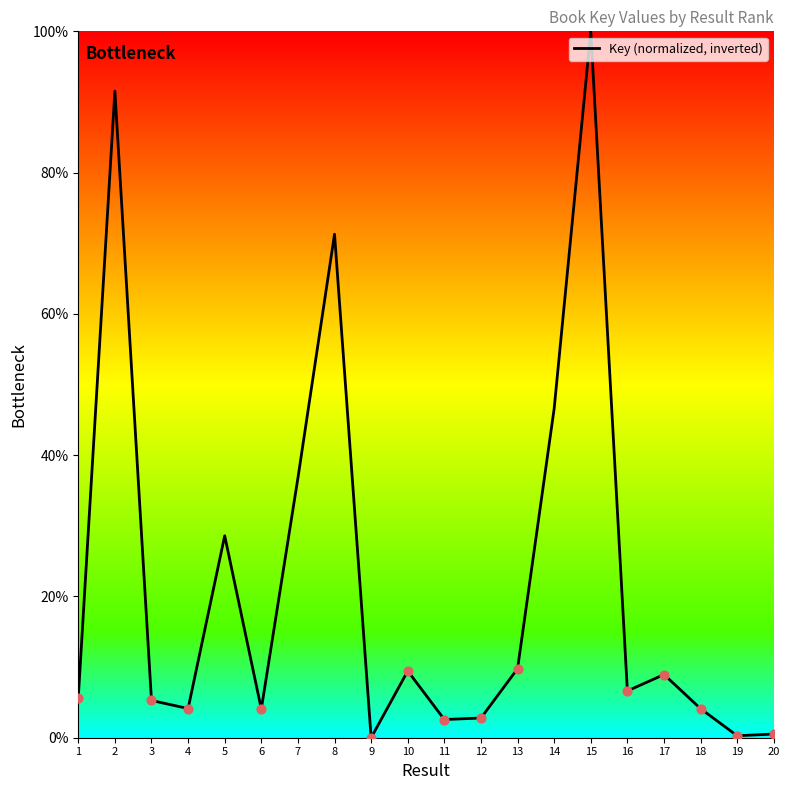

What is the change in value from 1 to 14?

+40.9